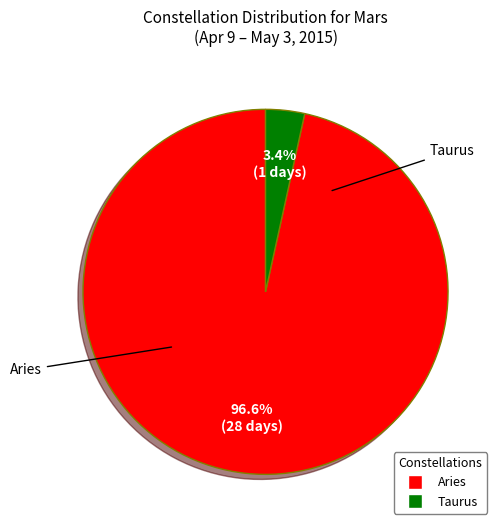

To the nearest percent, what is the difference between the Aries and Taurus slice percentages?

93%